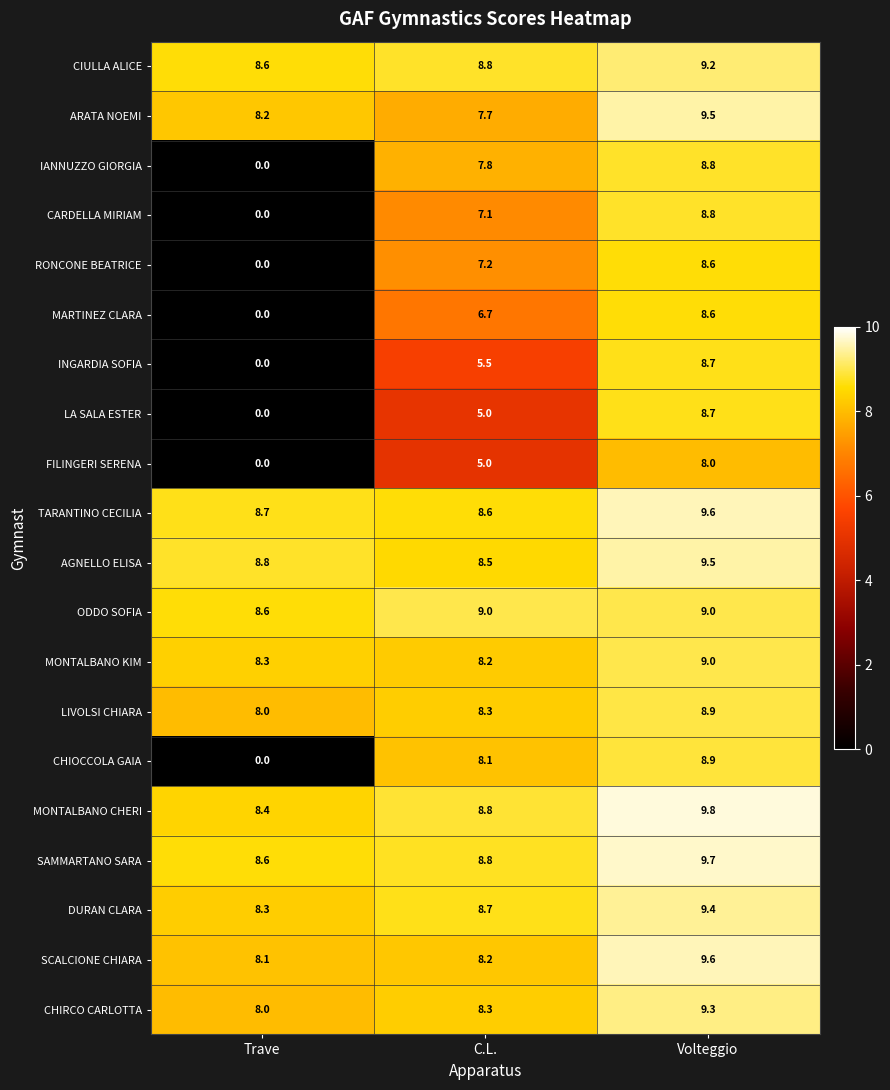

What is the greatest value displayed?

9.8